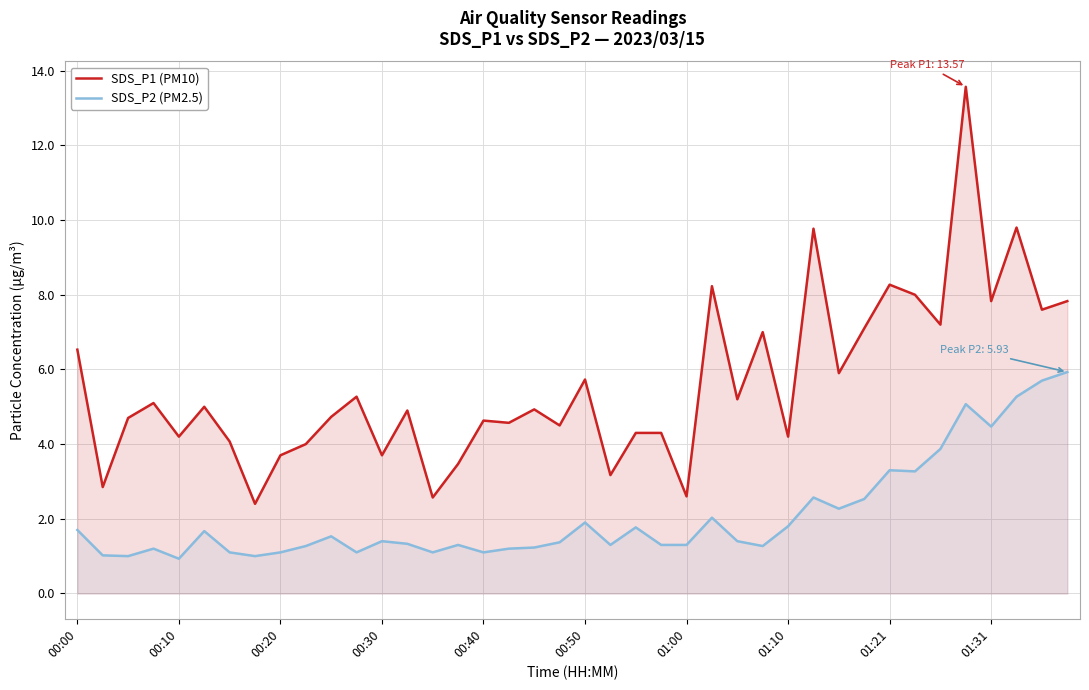

Rank the series by their maximum value, from lowest to highest.

SDS_P2 (PM2.5), SDS_P1 (PM10)